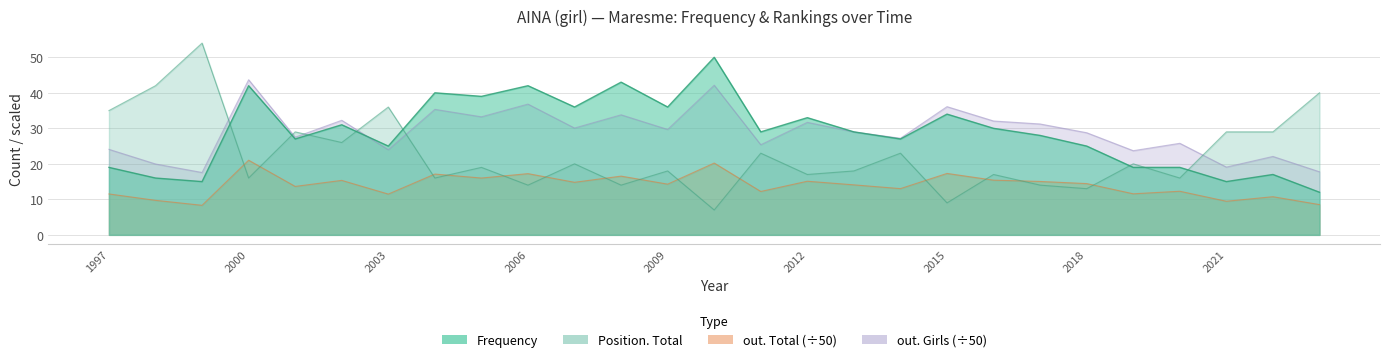

What is the difference between the maximum and minimum values in the Frequency series?

38.0